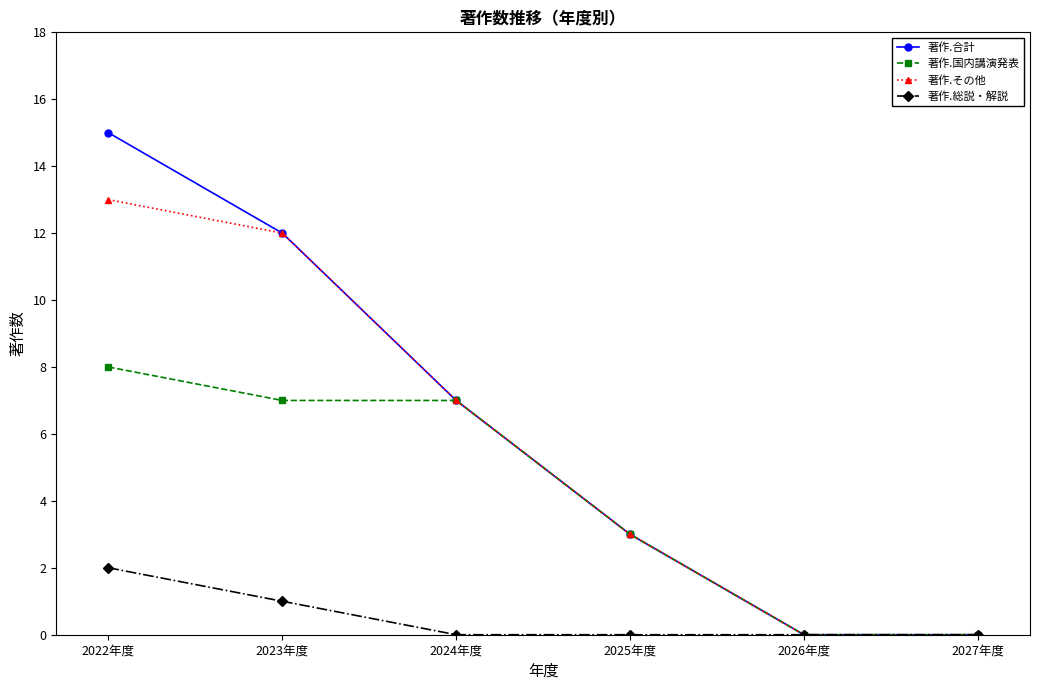

Is the value of 著作.合計 at 2023年度 greater than the value of 著作.国内講演発表 at 2022年度?

Yes